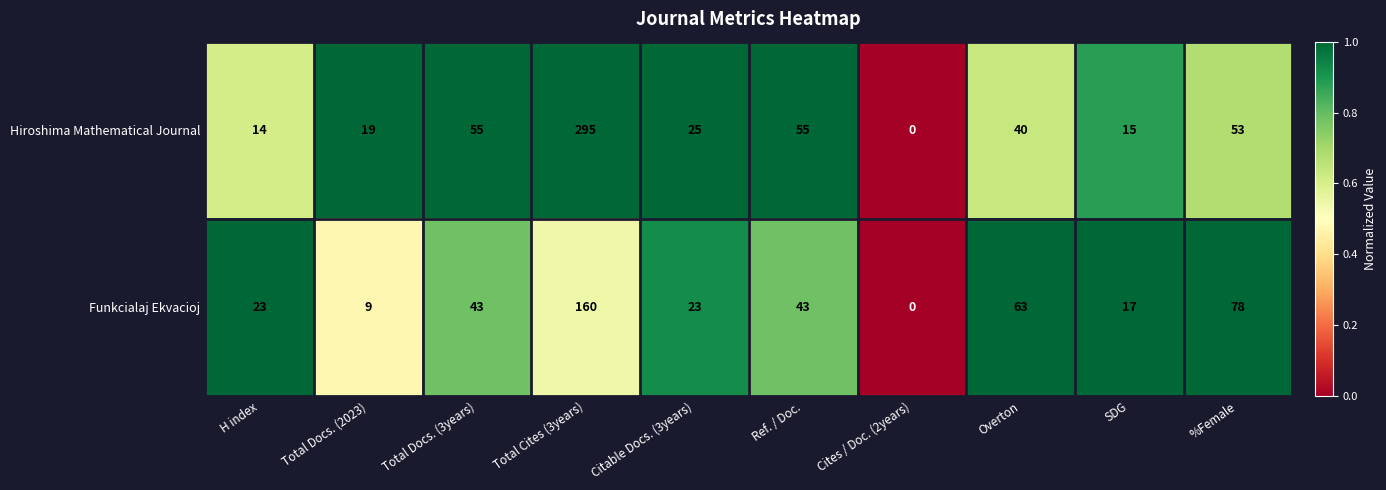

At Citable Docs. (3years), list the series in order from largest to smallest.

Hiroshima Mathematical Journal, Funkcialaj Ekvacioj